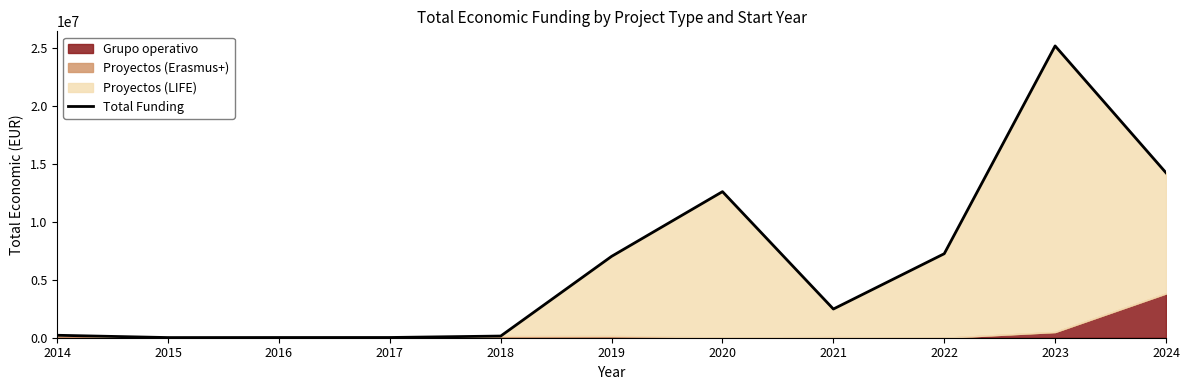

True or false: the data has more than 0 interior local peaks.

True